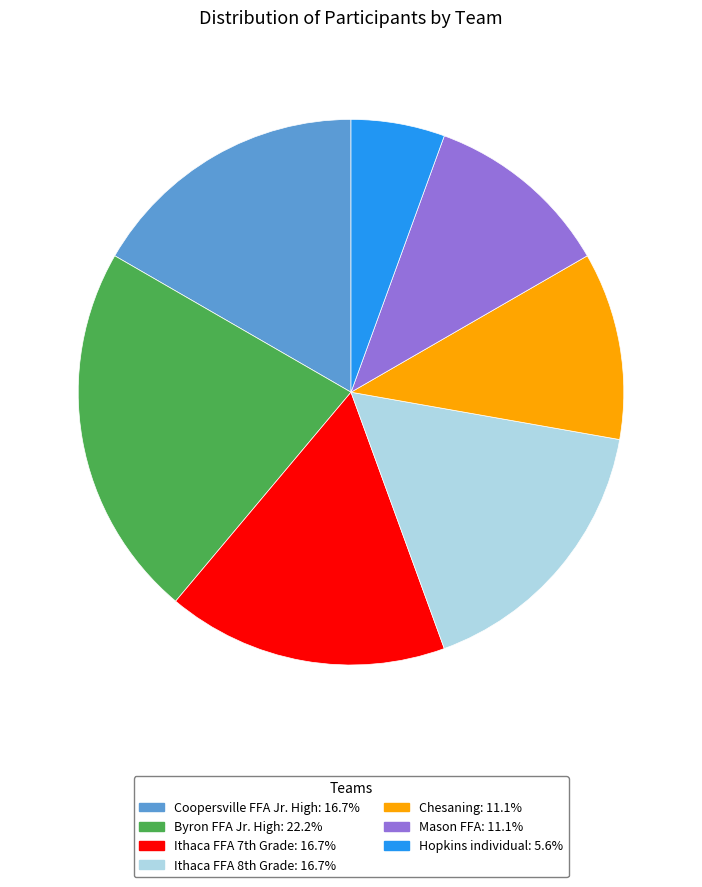

How many slices are in this pie chart?

7